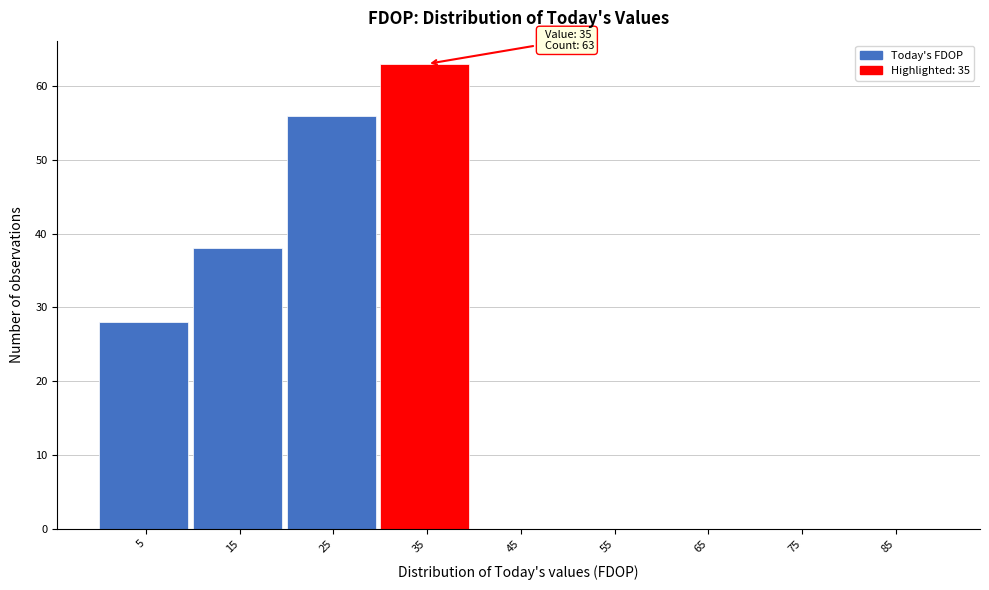

Reading left to right, extract all data points from this chart.

5=28	15=38	25=56	35=63	45=0	55=0	65=0	75=0	85=0